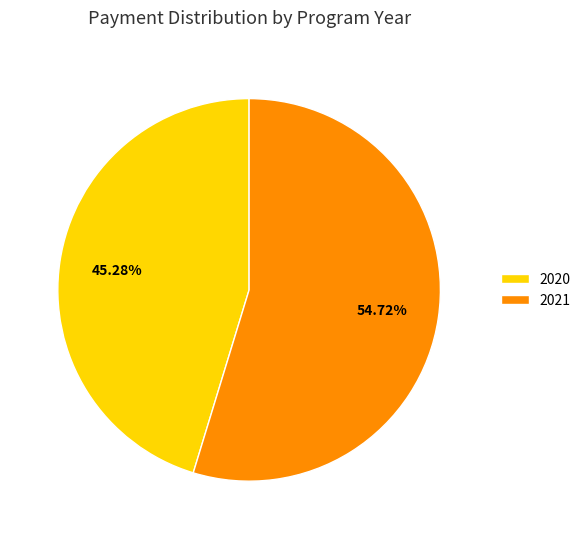

Is the sum of 2021 and 2020 greater than half?

Yes